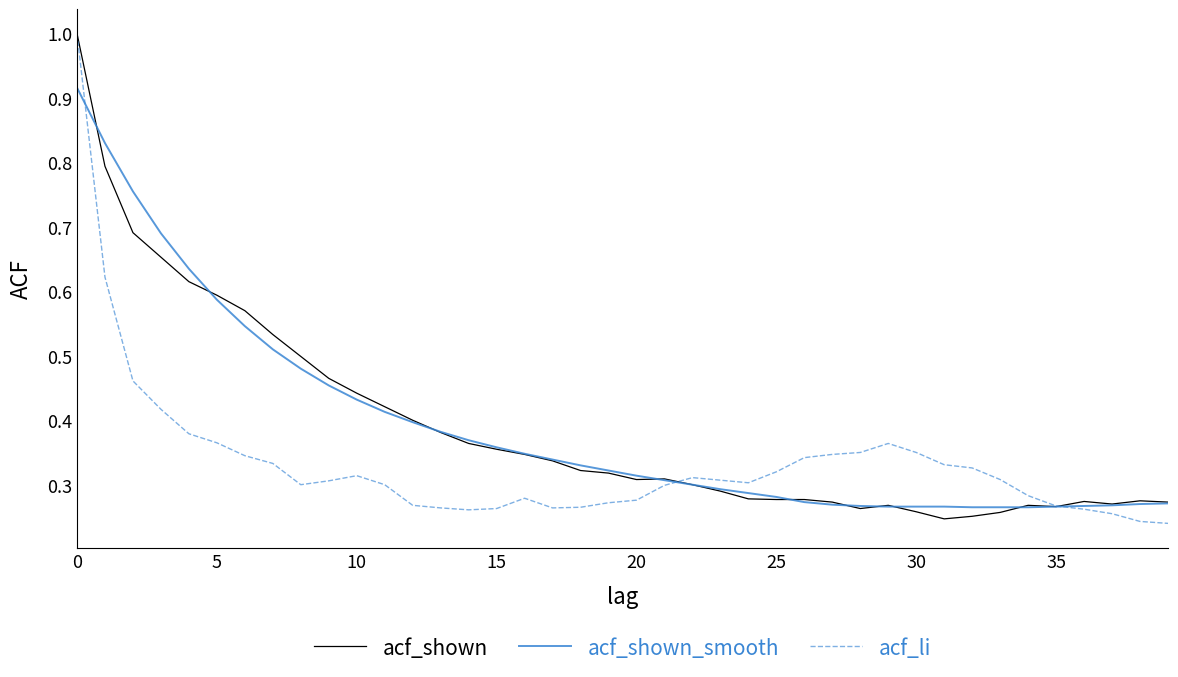

What is the maximum value shown in the chart?

1.0